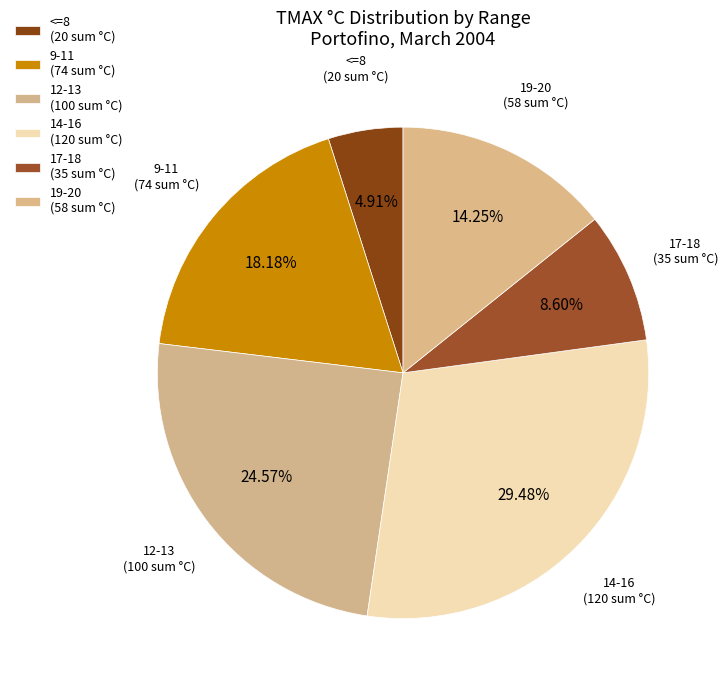

Is the sum of 14-16 (120 sum °C) and 9-11 (74 sum °C) greater than half?

No